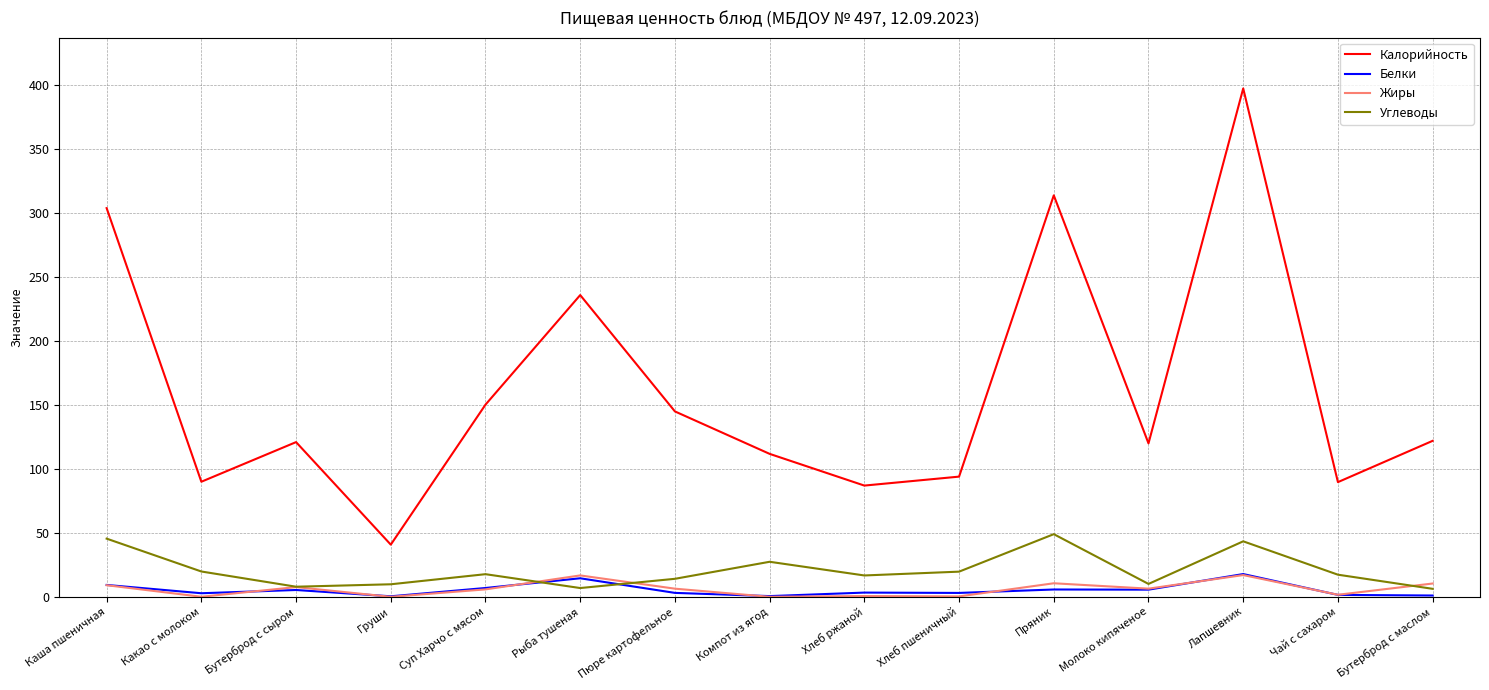

Between Груши and Рыба тушеная, which series saw the biggest shift?

Калорийность